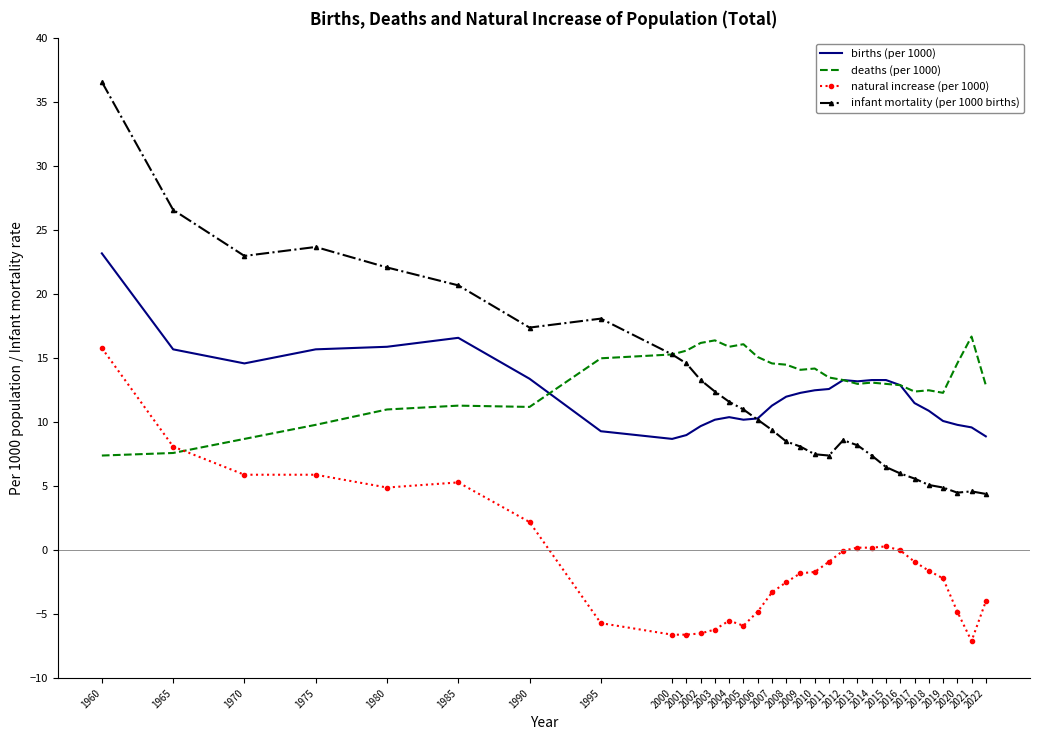

What is the maximum value for natural increase (per 1000)?

15.8